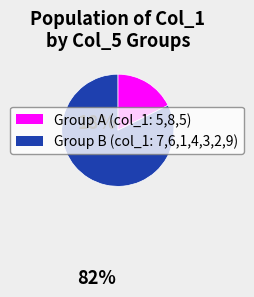

Is there any slice that represents more than half of the pie?

Yes